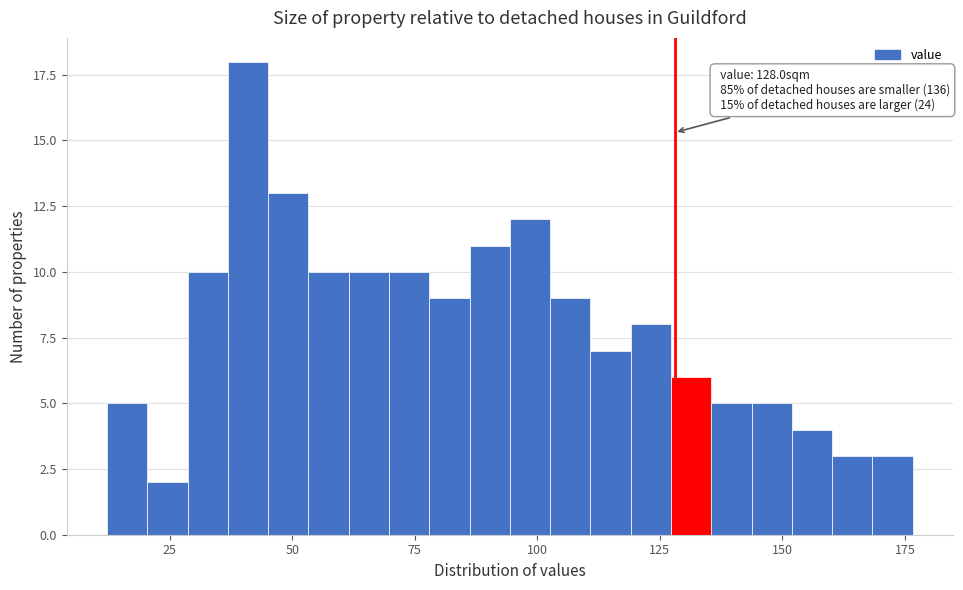

Around what value on the x-axis is the tallest bar? Give the approximate position of its centre, as read against the axis.

40